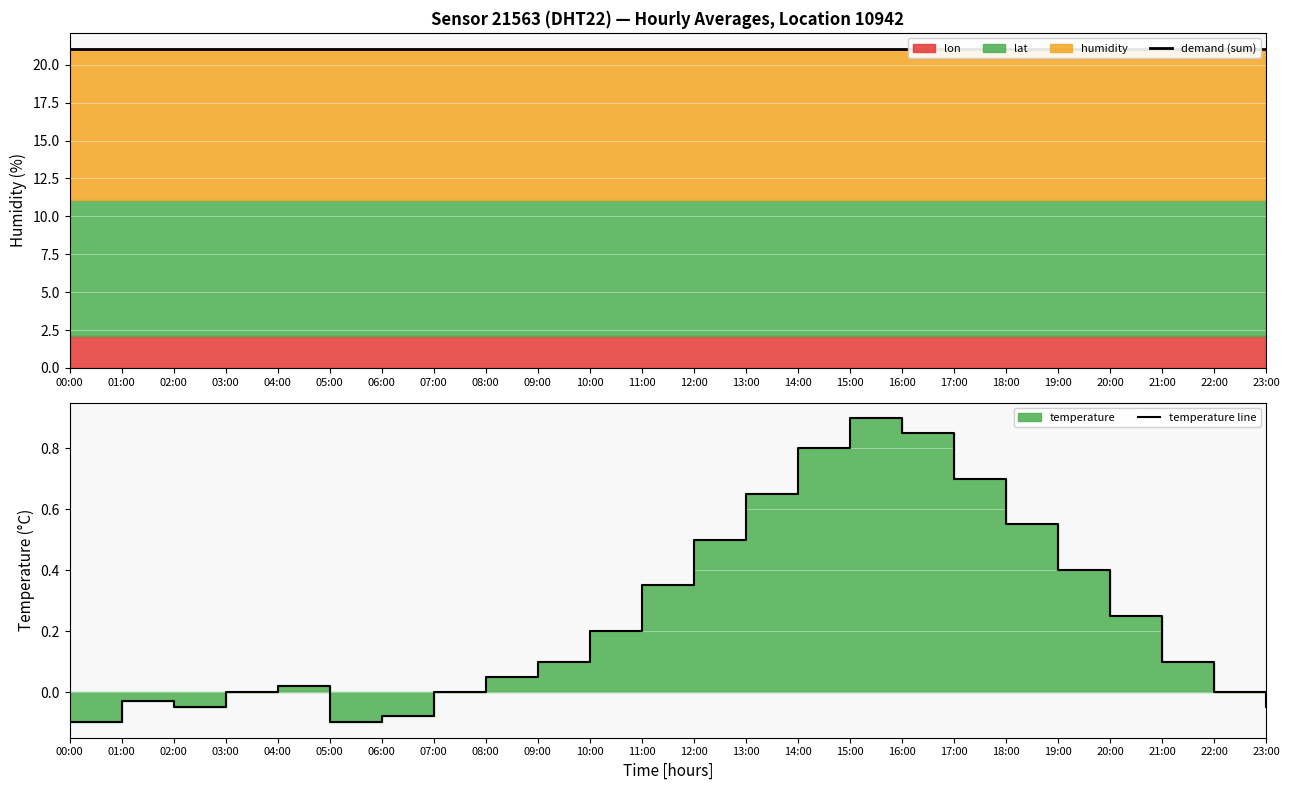

What is the label of the 15th point from the left?

14:00